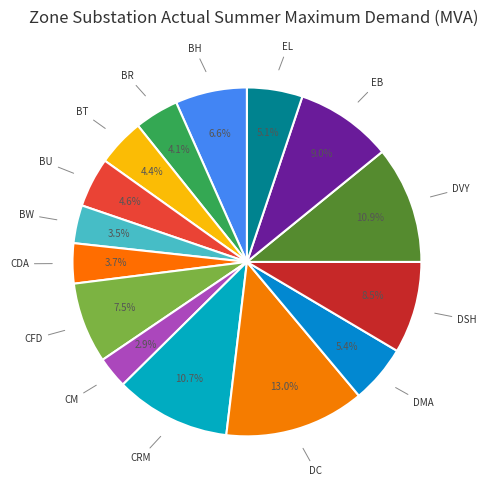

How many segments does this pie chart have?

15